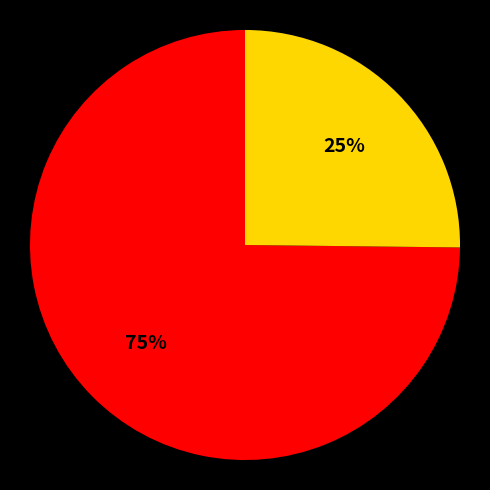

To the nearest percent, what is the average slice percentage?

50%